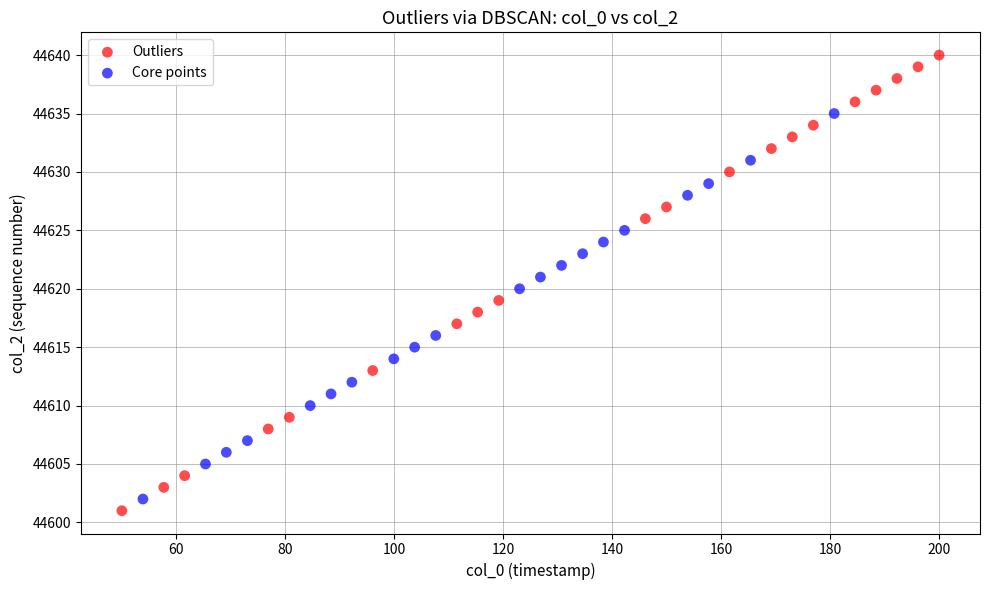

Which series contains the lowest Y value?

Outliers